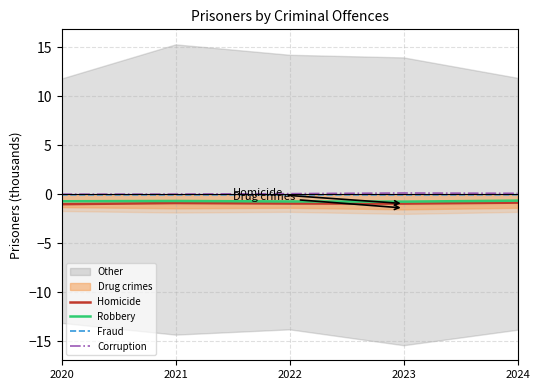

True or false: Homicide and Fraud cross at least once.

False